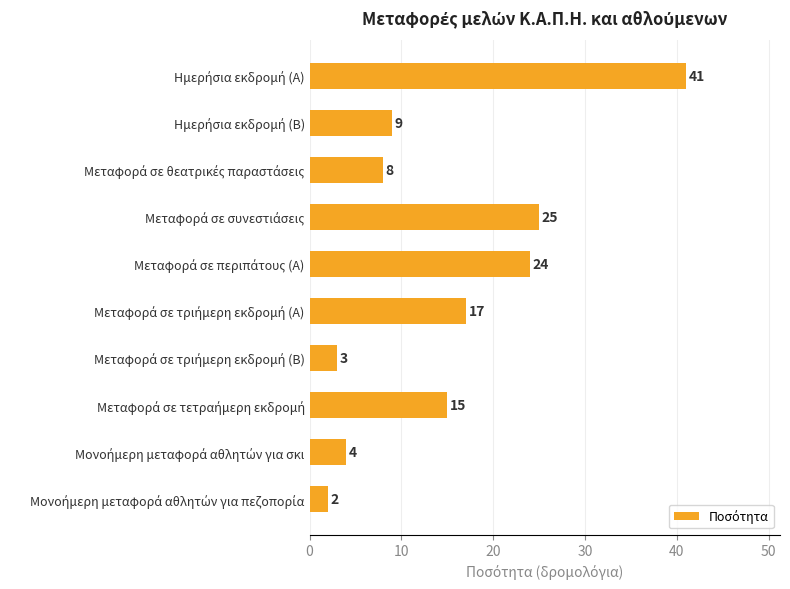

What is the average value?

15